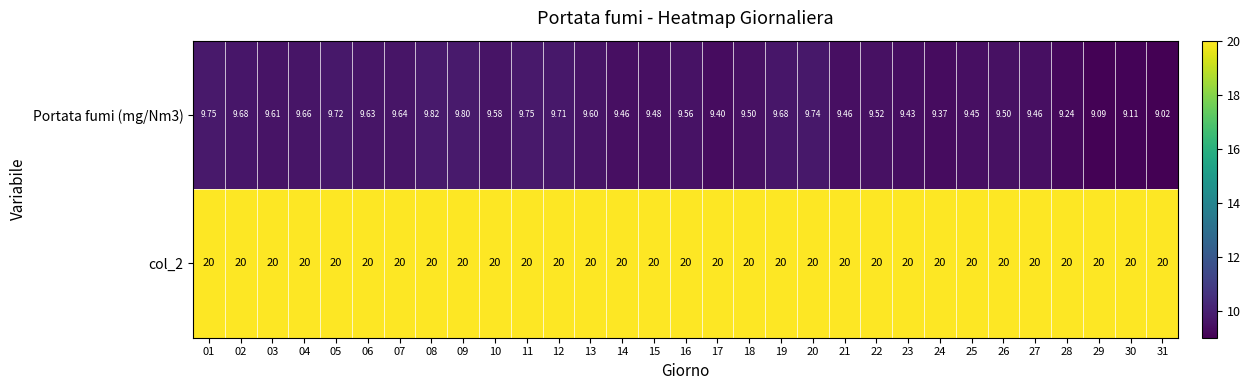

Is the value of Portata fumi (mg/Nm3) at 14 greater than the value of col_2 at 11?

No